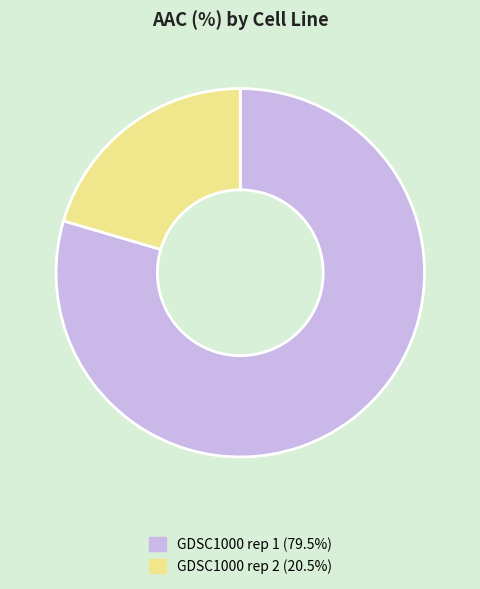

Which category has the smallest portion of the pie?

GDSC1000 rep 2